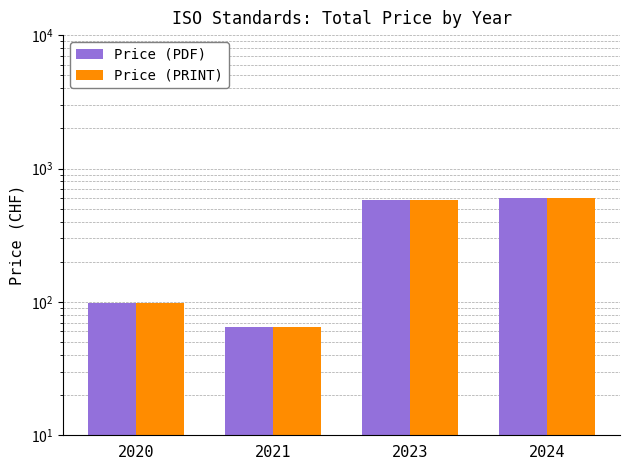

At which category is the sum across all series the highest?

2024